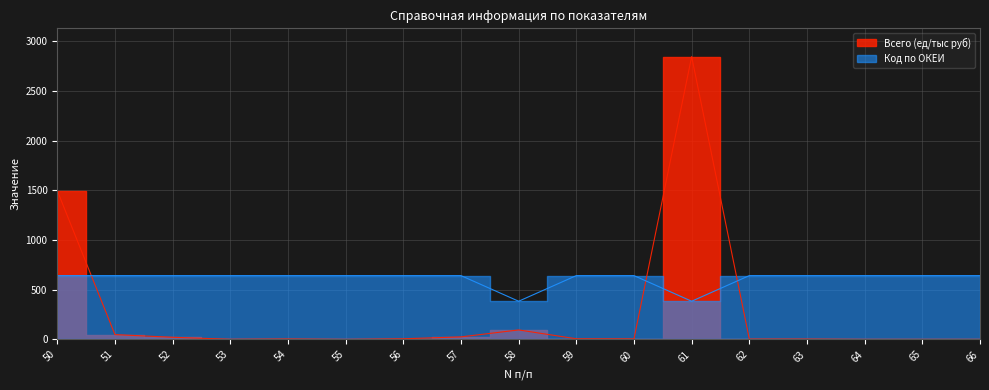

How many data points in Всего (ед/тыс руб) are less than 5?

8